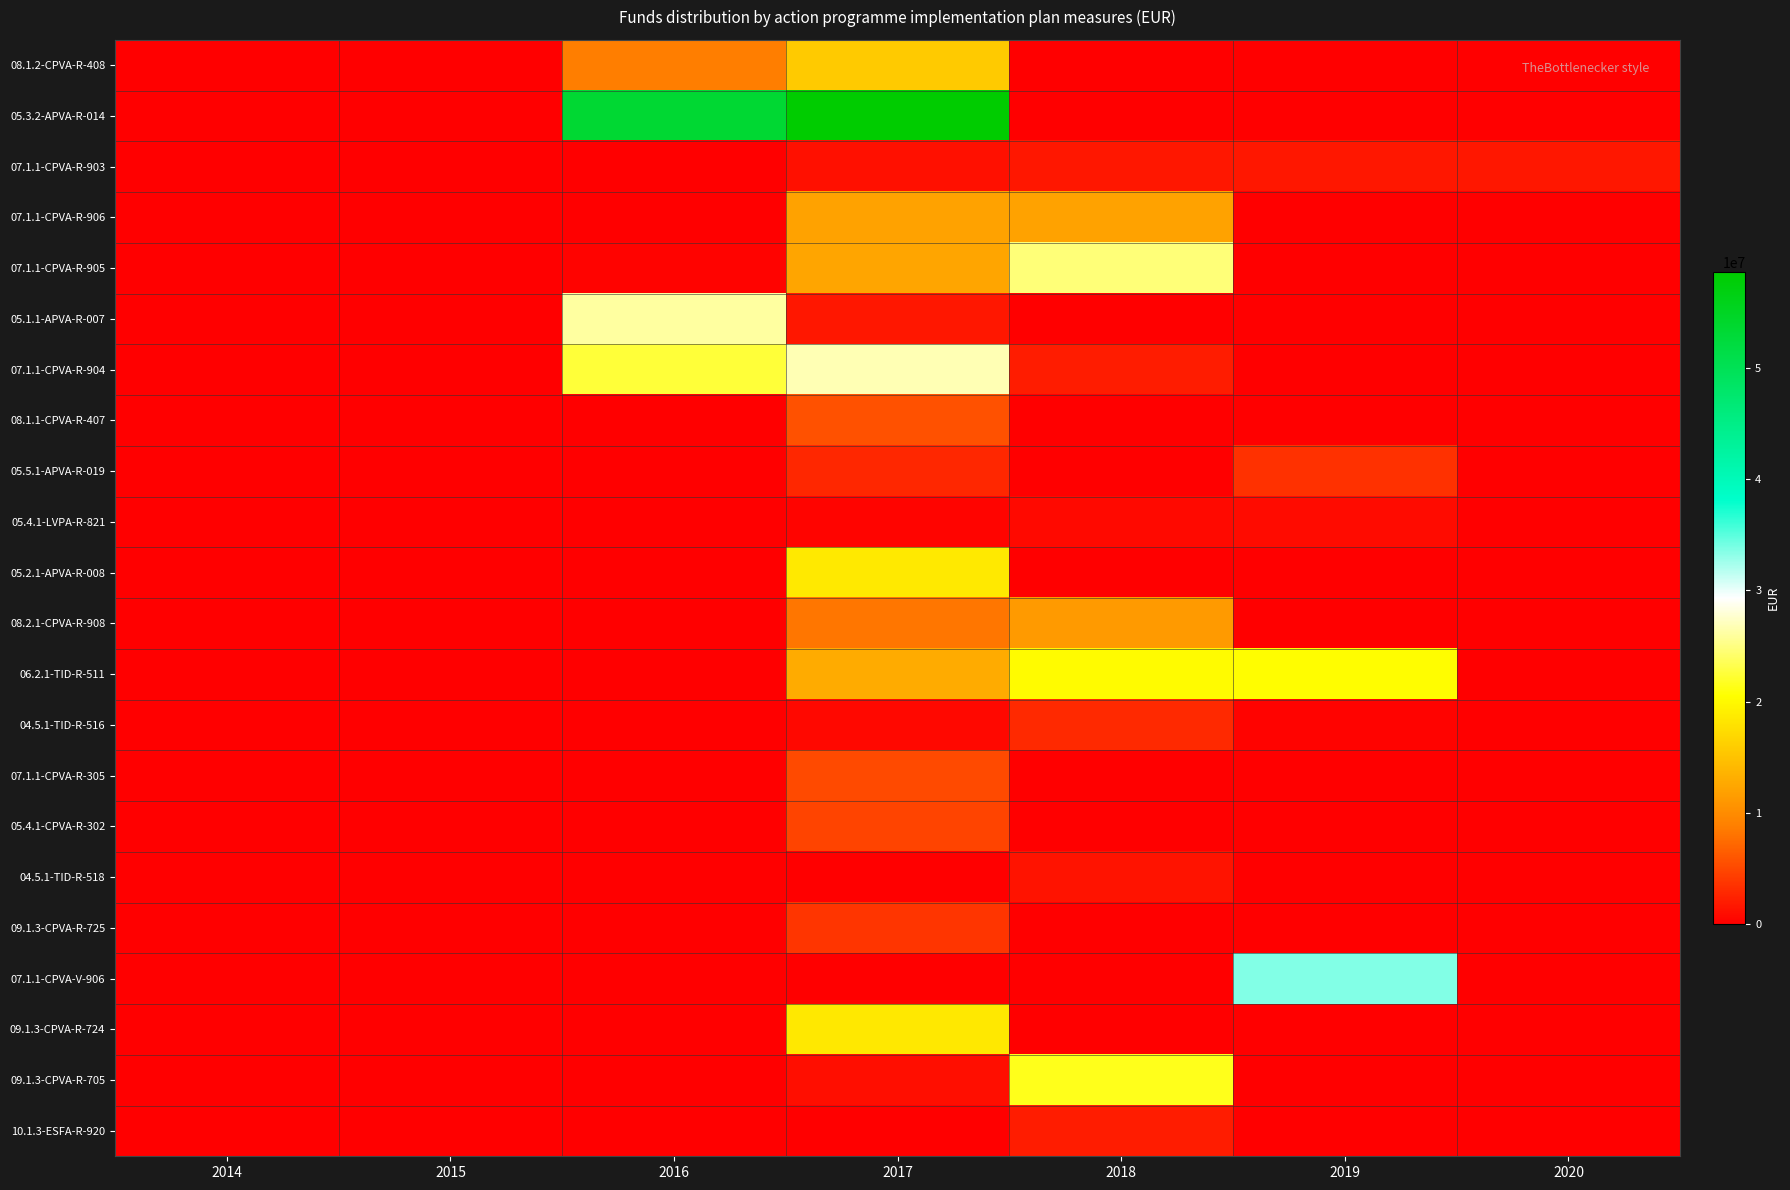

Which label corresponds to the largest value in the chart?

2017